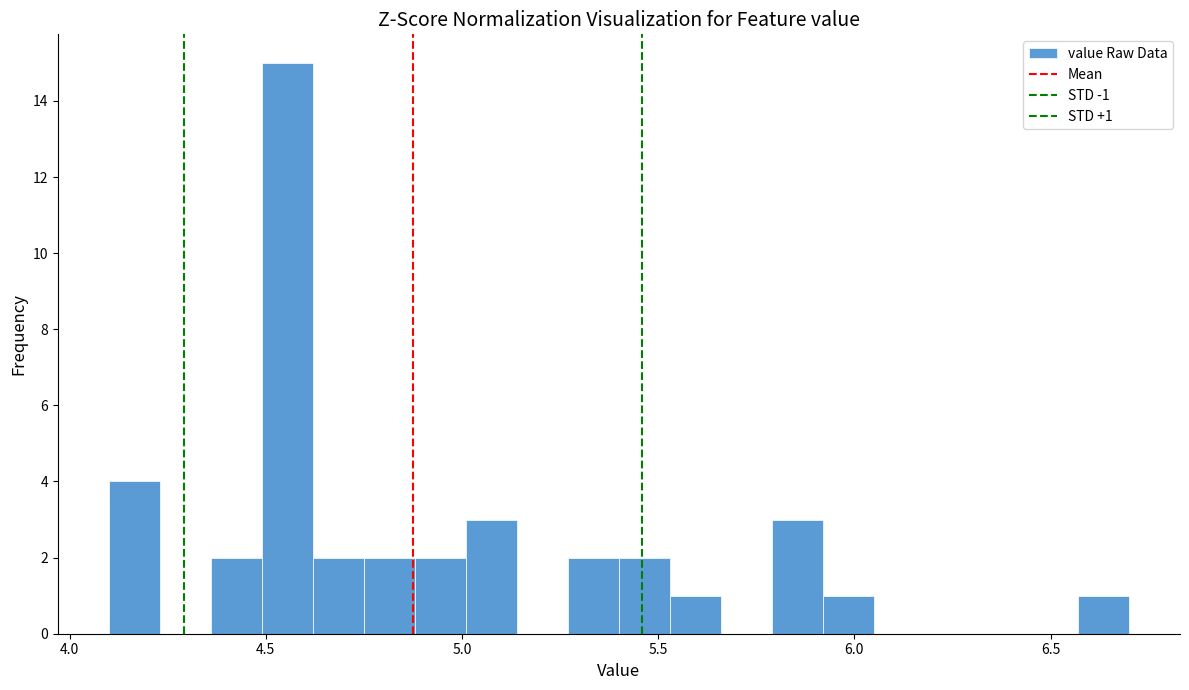

Read against the x-axis, roughly where is the centre of the tallest bar?

4.55